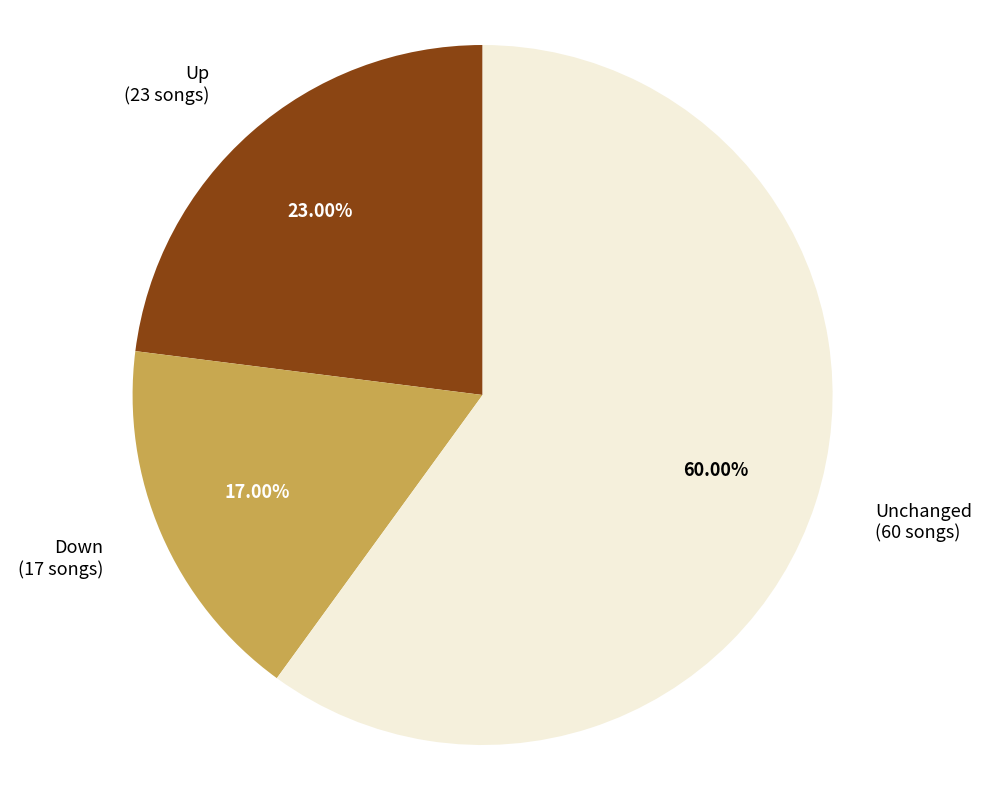

Does any single category account for the majority?

Yes